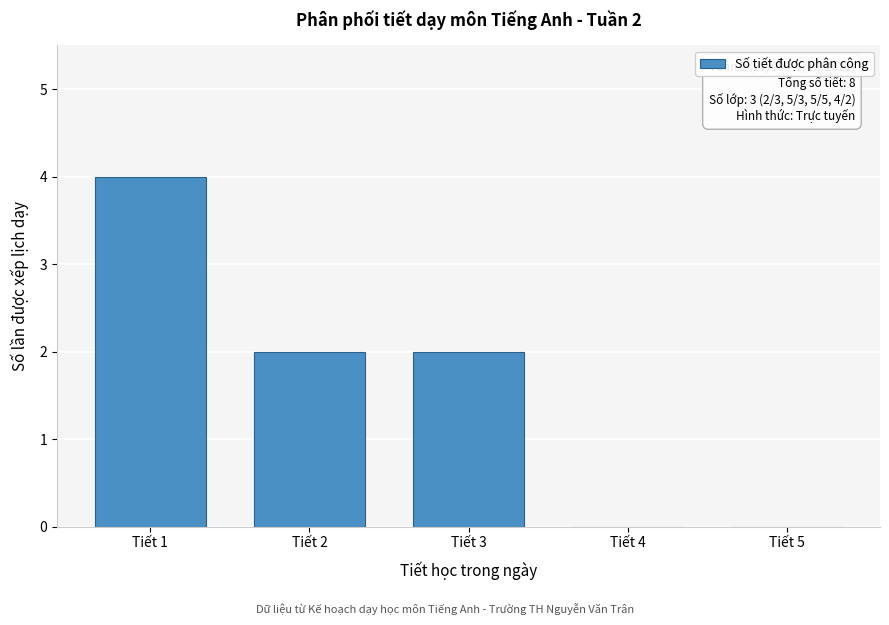

Reading right to left, what are all the values shown in this chart?

Tiết 5=0	Tiết 4=0	Tiết 3=2	Tiết 2=2	Tiết 1=4